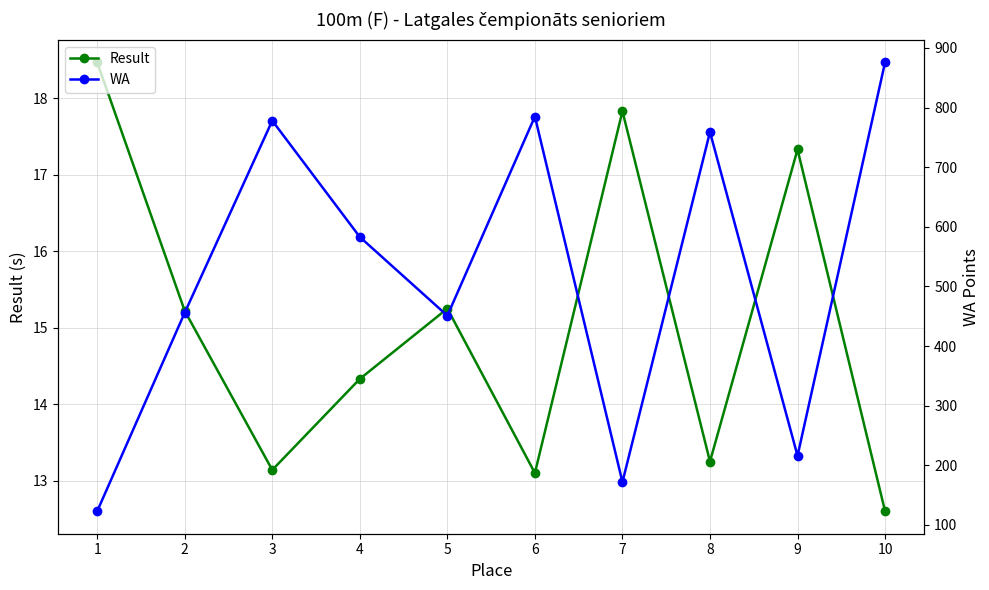

Between 9 and 8, which is larger?

9